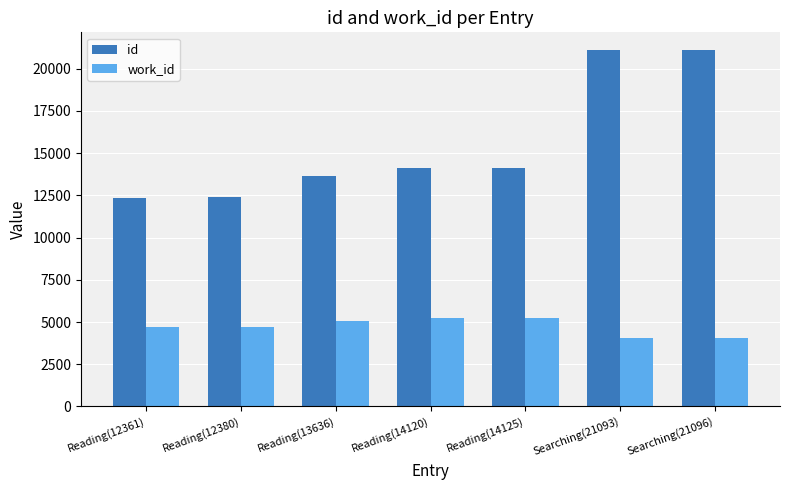

What is the average value of the work_id series?

4716